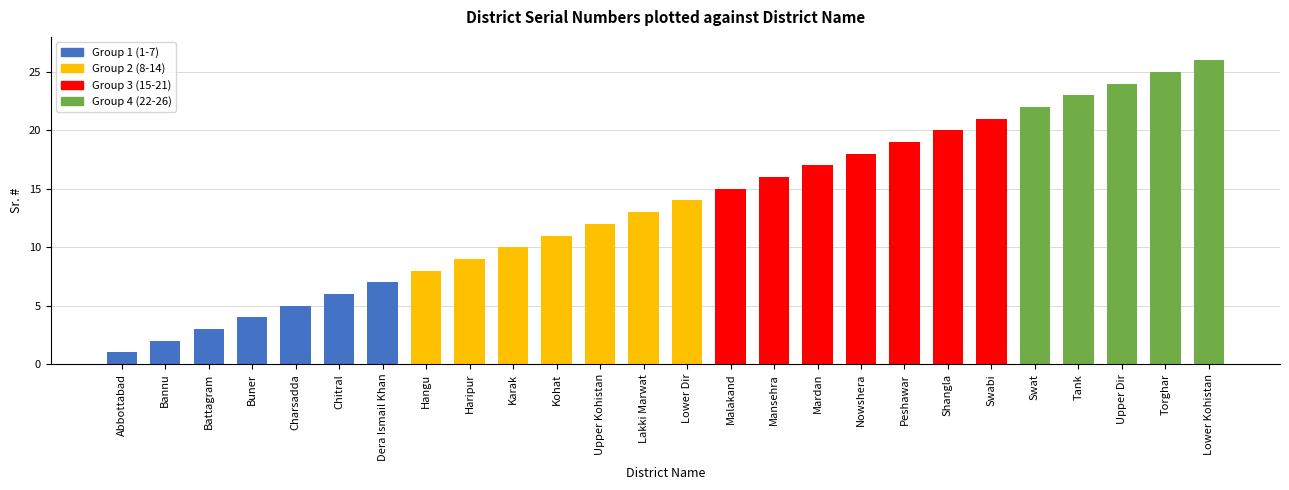

What is the greatest value displayed?

26